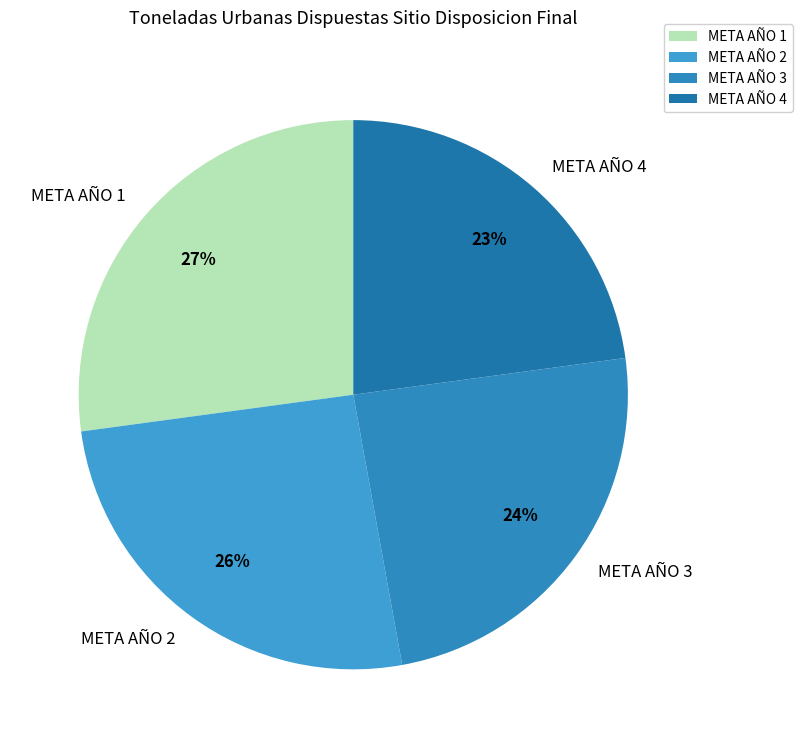

To the nearest percent, what portion does META AÑO 1 represent?

27%